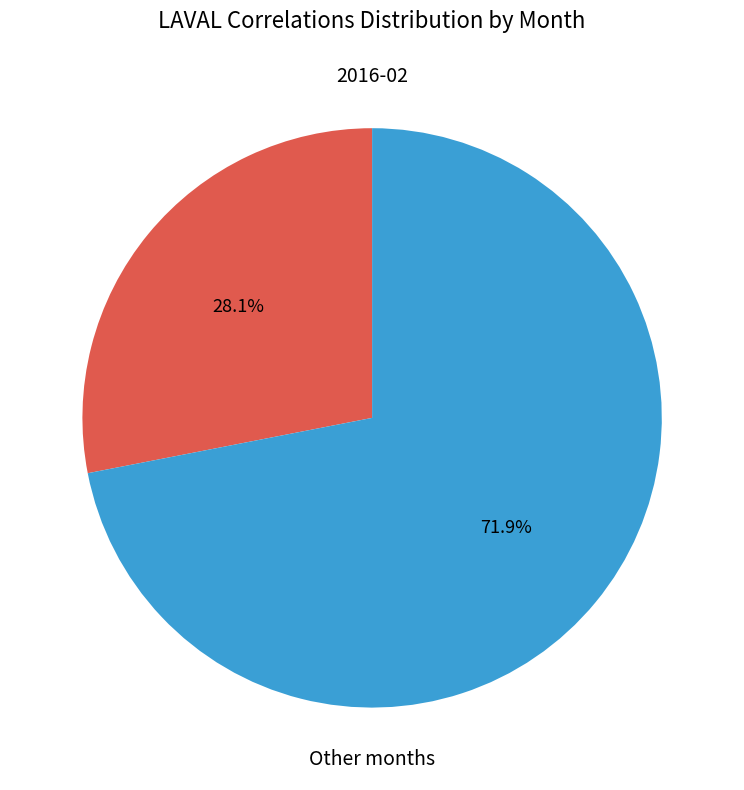

Is there any slice that represents more than half of the pie?

Yes